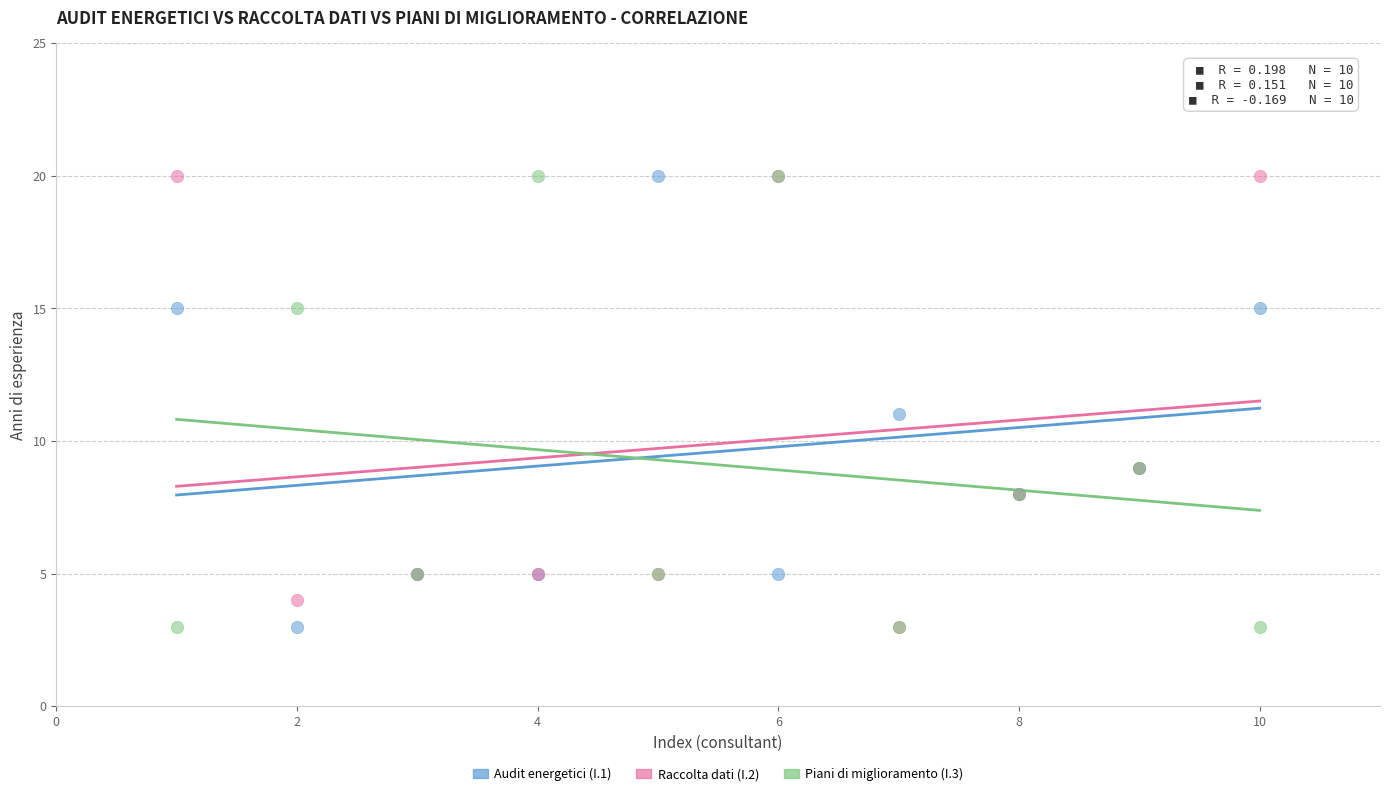

What are all the series names shown in the legend?

Audit energetici (I.1), Raccolta dati (I.2), Piani di miglioramento (I.3)